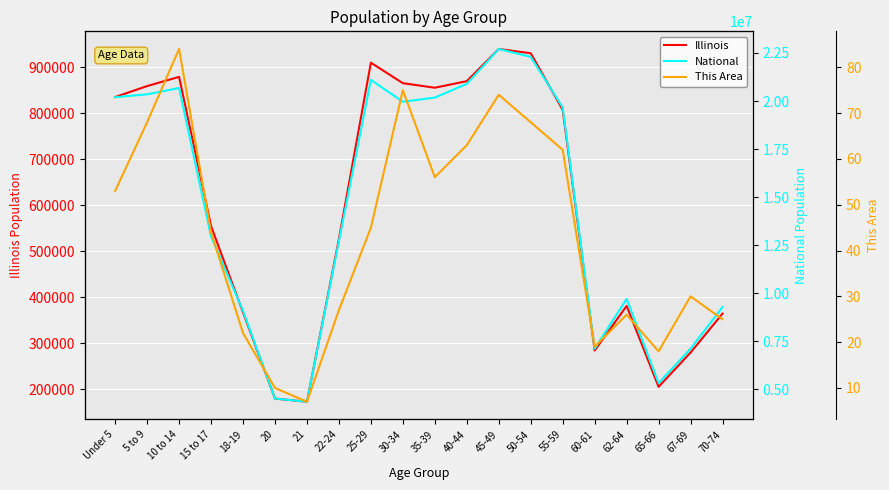

What is the lowest value of the National series?

4354294